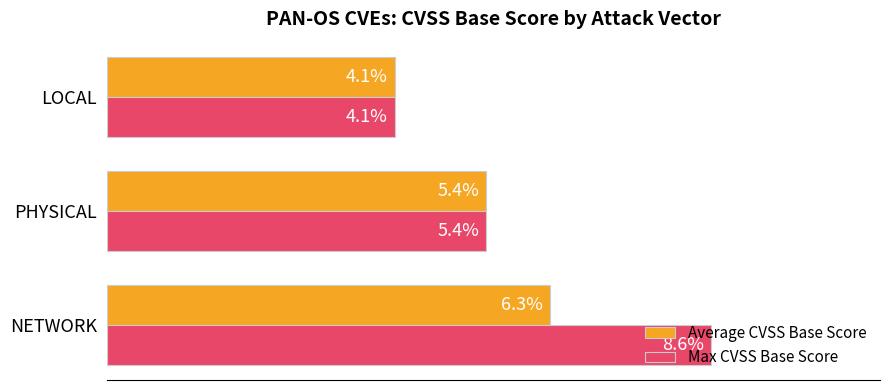

Which category has the lowest value in the Average CVSS Base Score series?

LOCAL